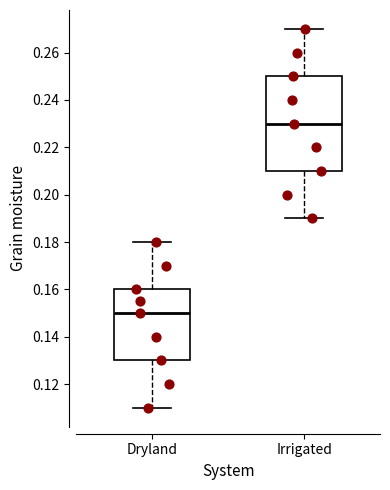

Which box's median line is the highest?

Irrigated